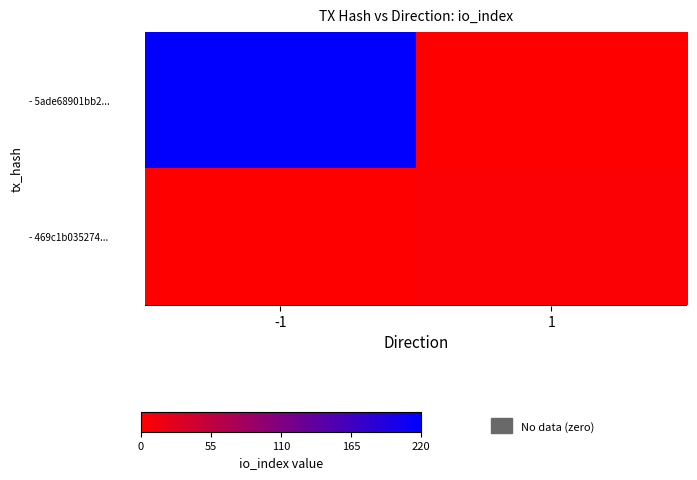

Reading right to left, extract all data points from this chart.

- 5ade68901bb2...: 1=0	-1=219
- 469c1b035274...: 1=4	-1=0